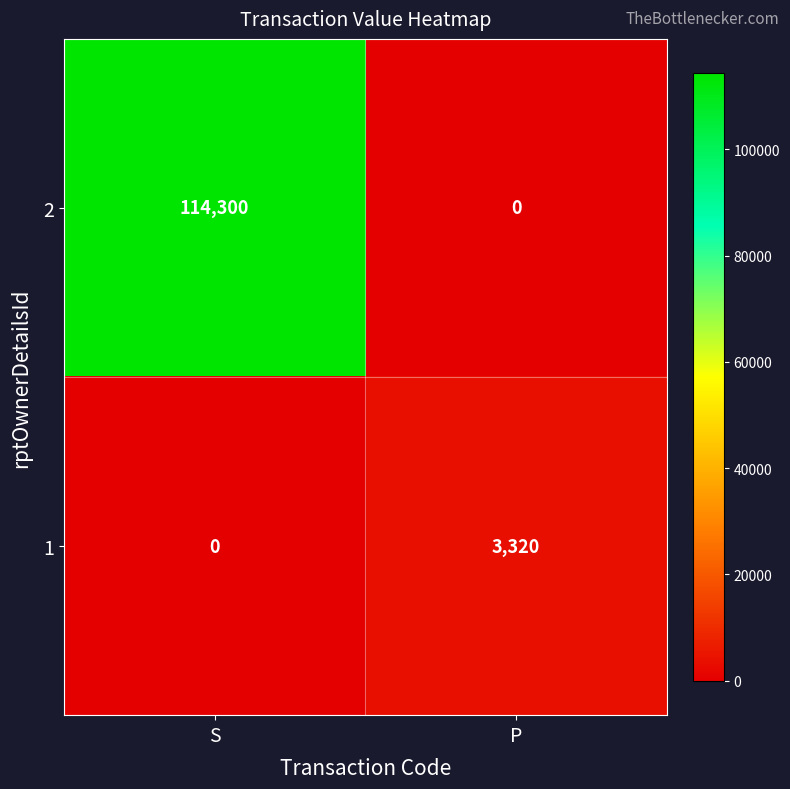

What is the difference between the 1 values at P and S?

3320